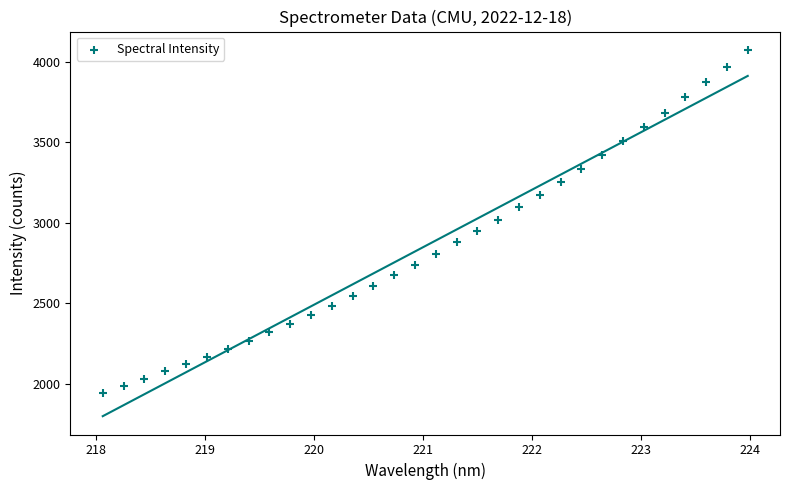

What is the range of Y values (max minus min)?

2131.1